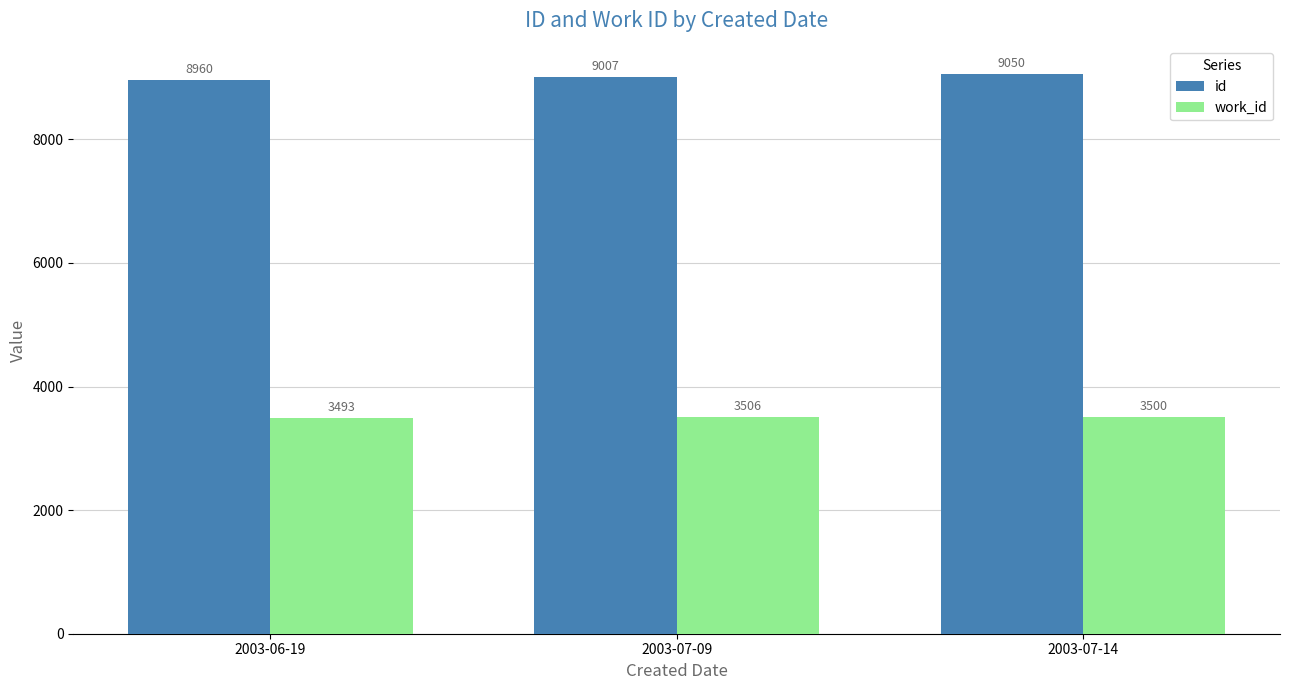

What is the difference between the maximum and minimum values in the work_id series?

13.0